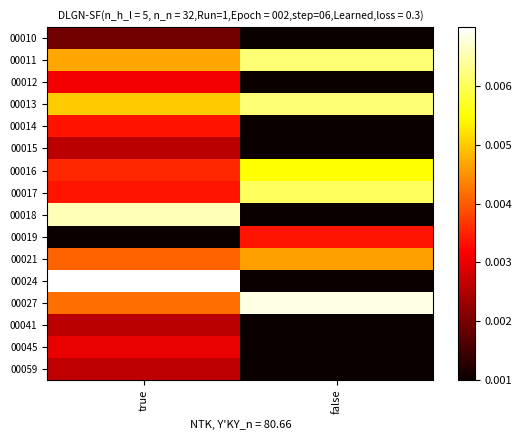

Reading left to right, list all the values displayed in this chart.

00010: true=0.0	false=0.0
00011: true=0.0	false=0.0
00012: true=0.0	false=0.0
00013: true=0.0	false=0.0
00014: true=0.0	false=0.0
00015: true=0.0	false=0.0
00016: true=0.0	false=0.0
00017: true=0.0	false=0.0
00018: true=0.0	false=0.0
00019: true=0.0	false=0.0
00021: true=0.0	false=0.0
00024: true=0.0	false=0.0
00027: true=0.0	false=0.0
00041: true=0.0	false=0.0
00045: true=0.0	false=0.0
00059: true=0.0	false=0.0